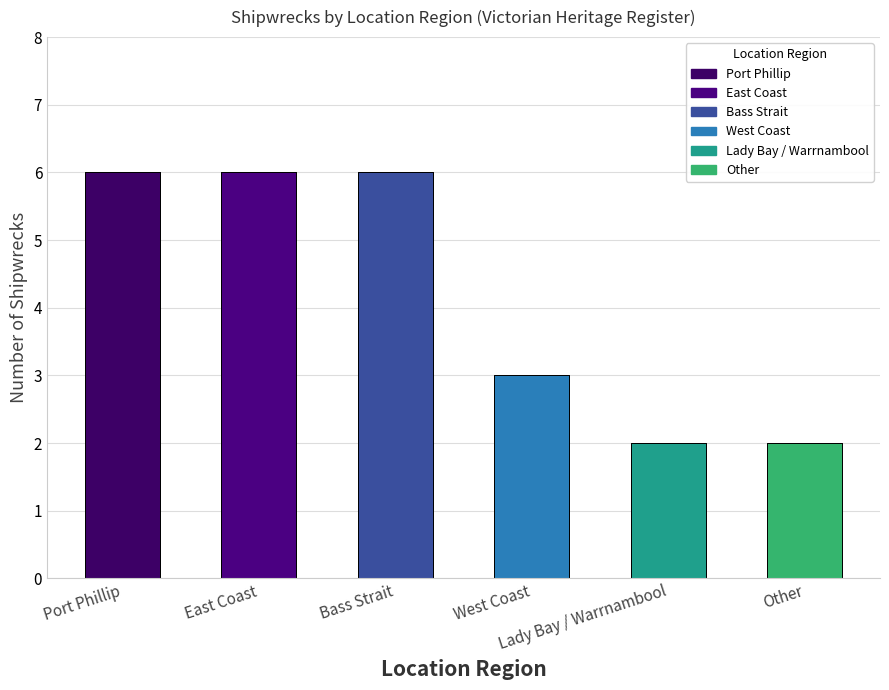

What is the maximum value shown in the chart?

6